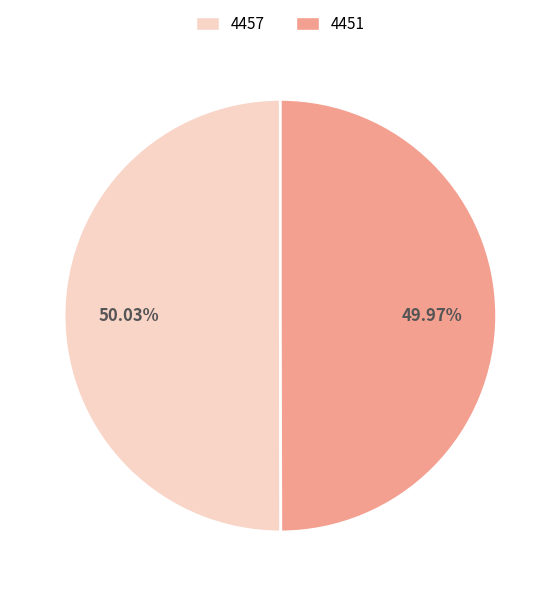

What is the ratio of the value at 4451 to the value at 4457?

1.0